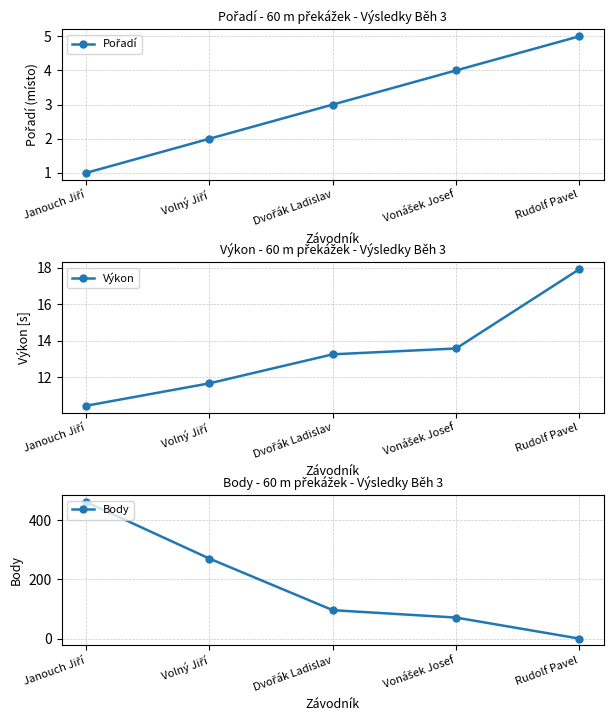

Reading left to right, transcribe all the data shown in this chart.

Pořadí: Janouch Jiří=1.0	Volný Jiří=2.0	Dvořák Ladislav=3.0	Vonášek Josef=4.0	Rudolf Pavel=5.0
Výkon: Janouch Jiří=10.4	Volný Jiří=11.7	Dvořák Ladislav=13.3	Vonášek Josef=13.6	Rudolf Pavel=17.9
Body: Janouch Jiří=461.0	Volný Jiří=270.0	Dvořák Ladislav=96.0	Vonášek Josef=71.0	Rudolf Pavel=0.0